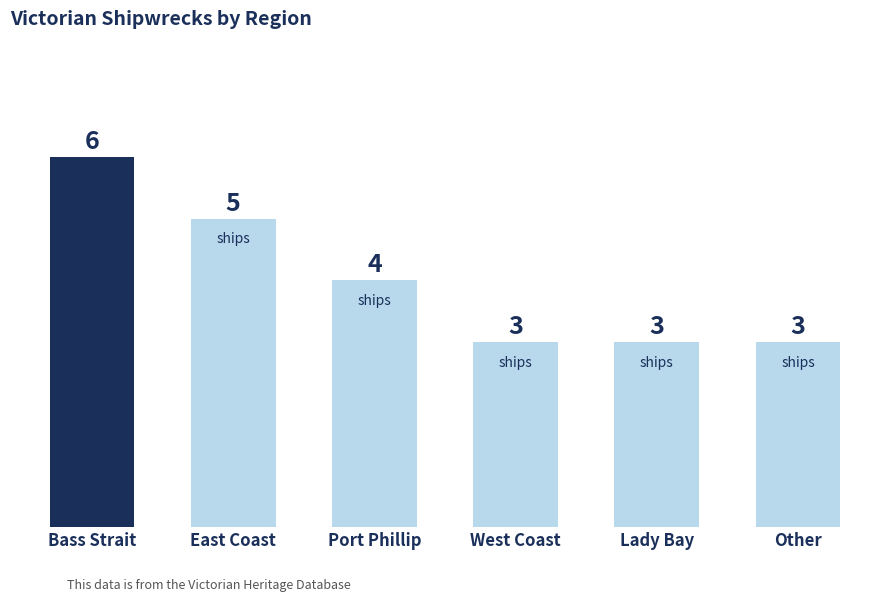

What is the value of the 6th bar from the left?

3